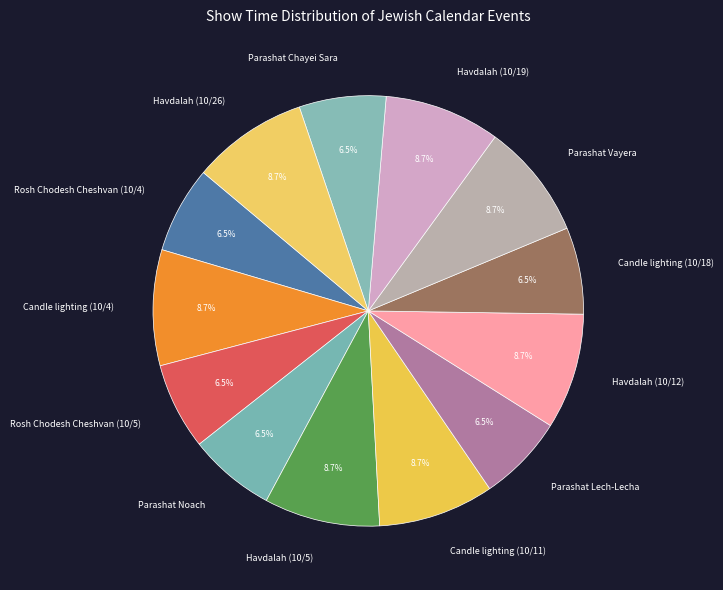

Does any single category account for the majority?

No